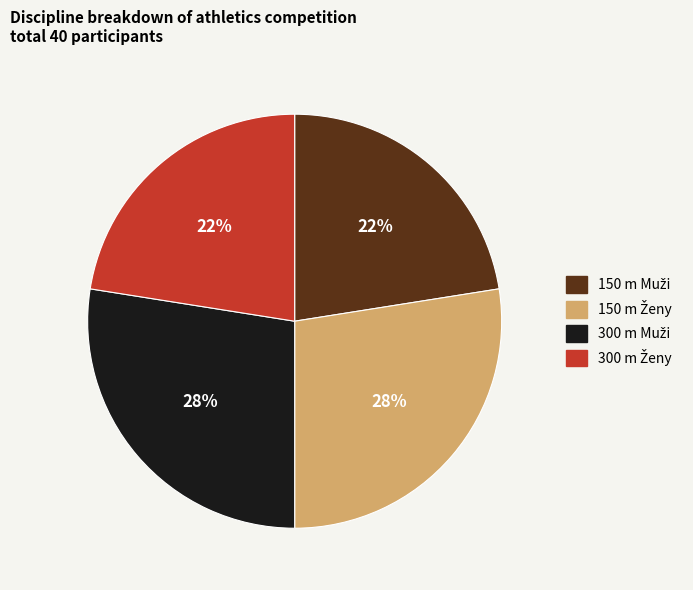

Is there any slice that represents more than half of the pie?

No